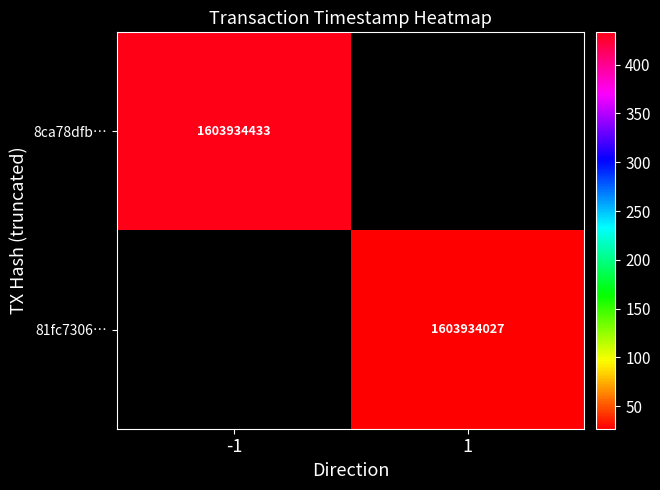

Rank the series by their average value, from lowest to highest.

81fc73064cd62eab6b7f3c361f33e285e84497c, 8ca78dfb0e9800ed22093737ebd805e1b00887f